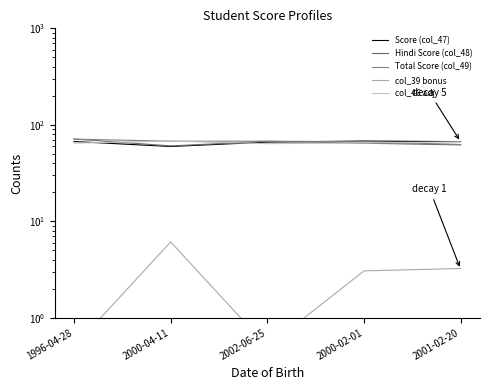

At which category is the sum across all series the highest?

1996-04-28